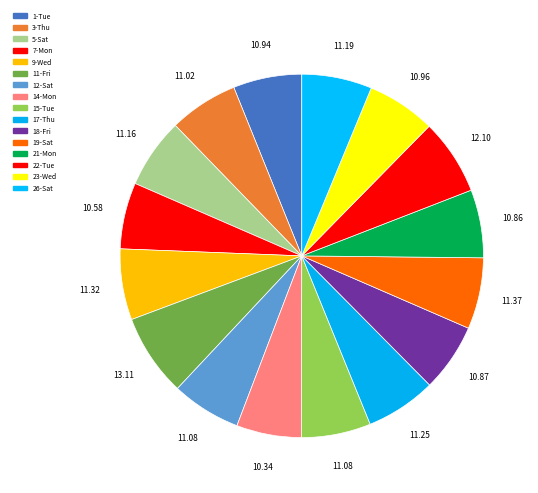

To the nearest percent, what is the difference between the largest and smallest slice percentages?

2%